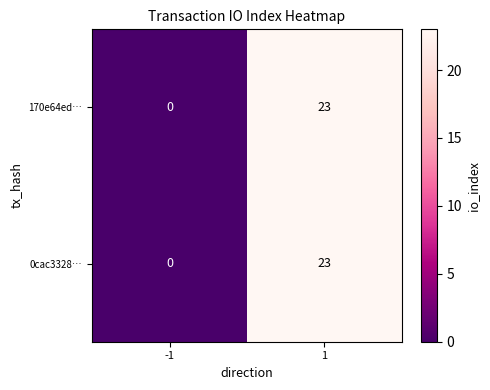

Reading left to right, transcribe all the data shown in this chart.

170e64ed…: 0	23
0cac3328…: 0	23